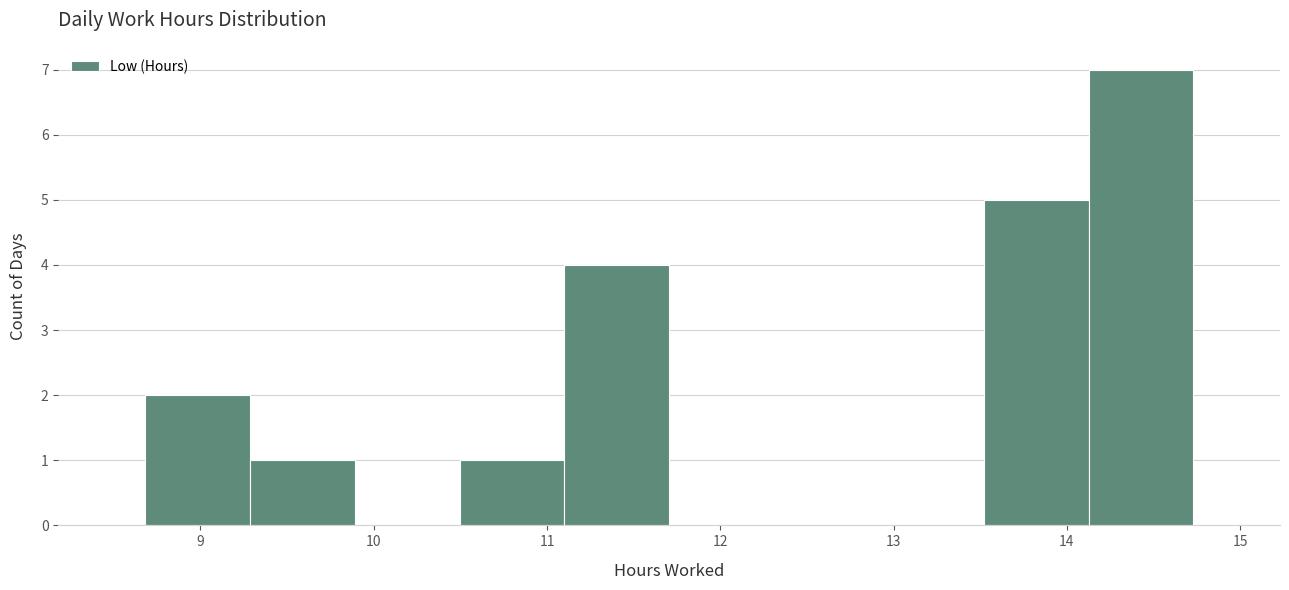

How tall is the bar that spans 10.5 to 11.1 on the x-axis? Neither the bar edges nor the heights are printed on the chart, so give them approximately, as read against the axes.

1